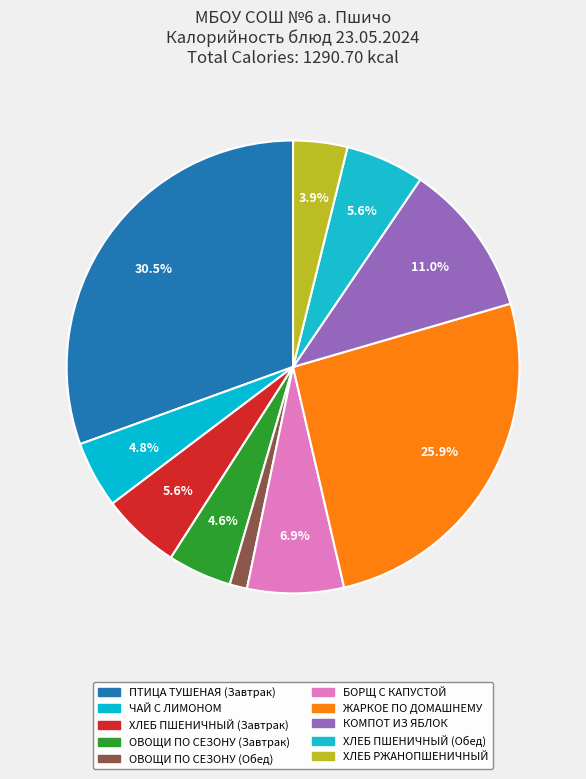

Count the number of slices in the pie.

10